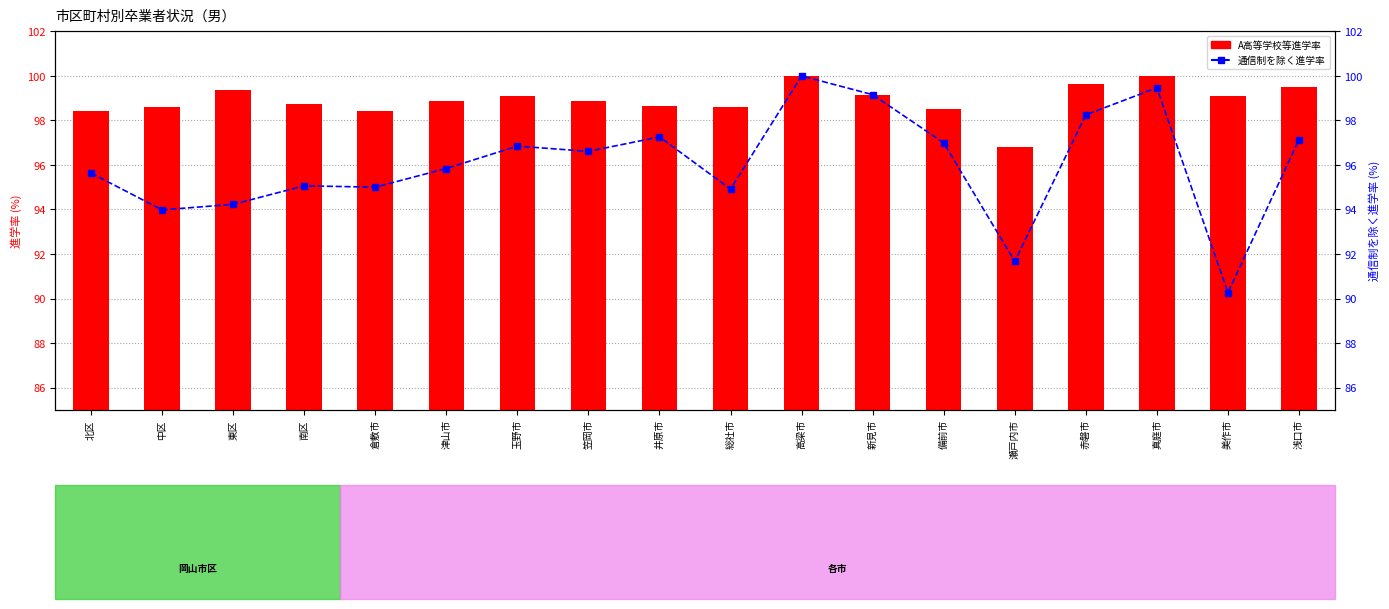

At 瀬戸内市, list the series in order from largest to smallest.

A高等学校等進学率, 通信制を除く進学率